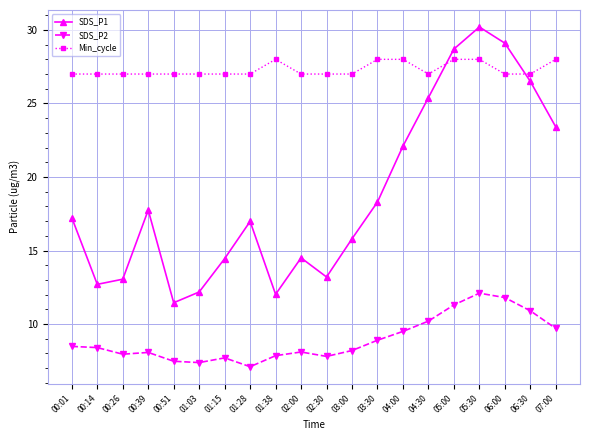

Which category has the lowest value across all series?

01:28